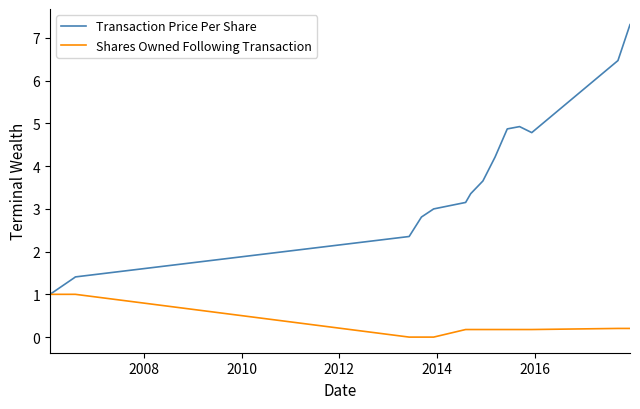

List the series in order of their peak value, highest first.

Transaction Price Per Share, Shares Owned Following Transaction